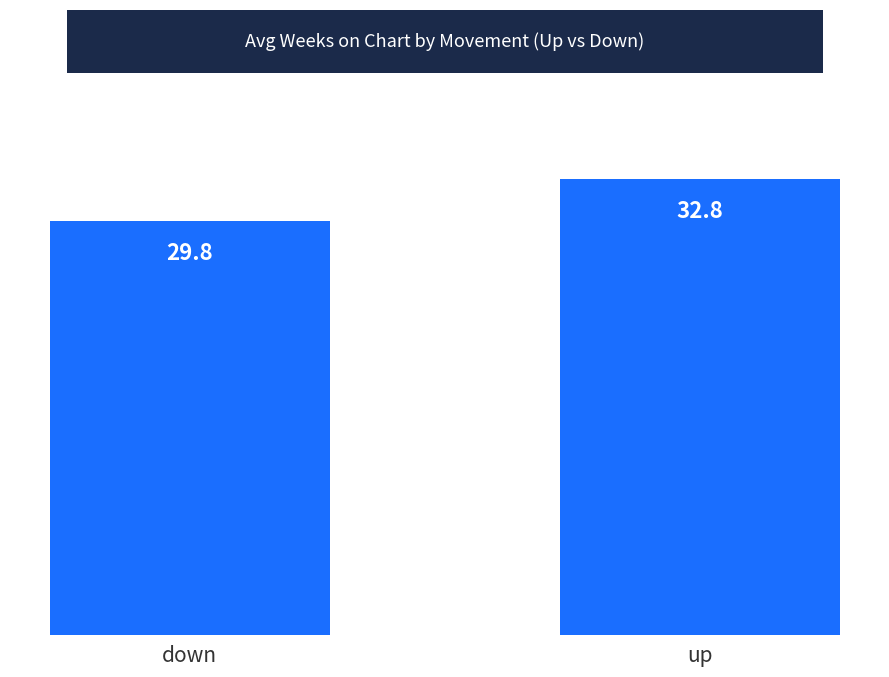

List the labels in order of value, largest first.

up, down